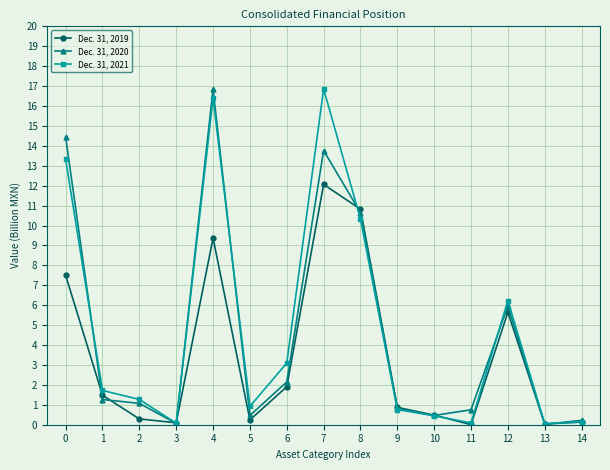

What is the difference between the maximum and minimum values in the Dec. 31, 2019 series?

12.1